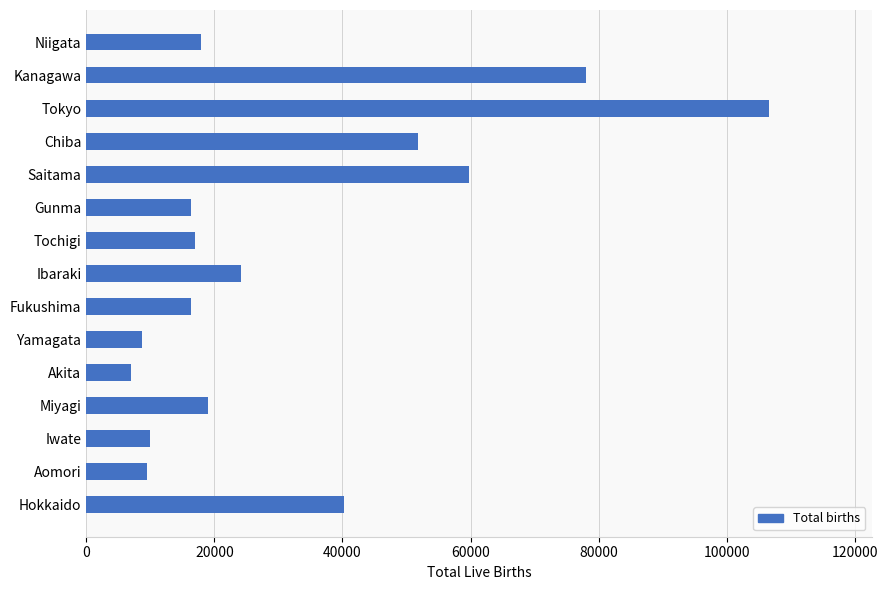

Which category has the highest value across all series?

Tokyo